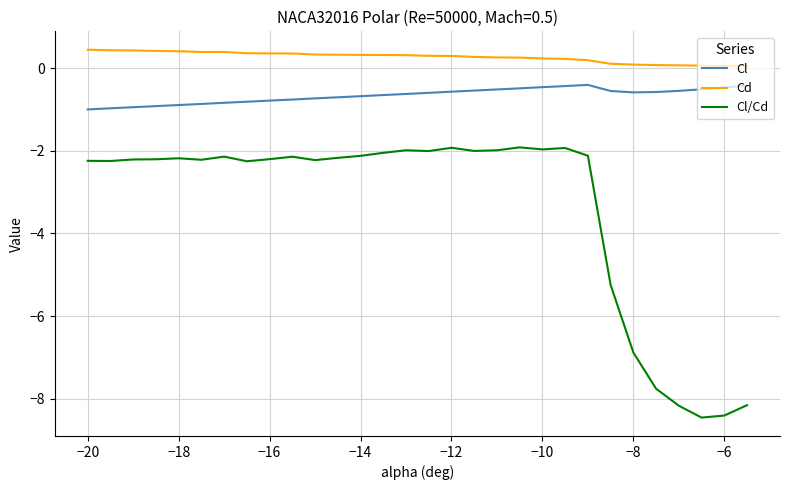

What is the average value of the Cl/Cd series?

-3.4